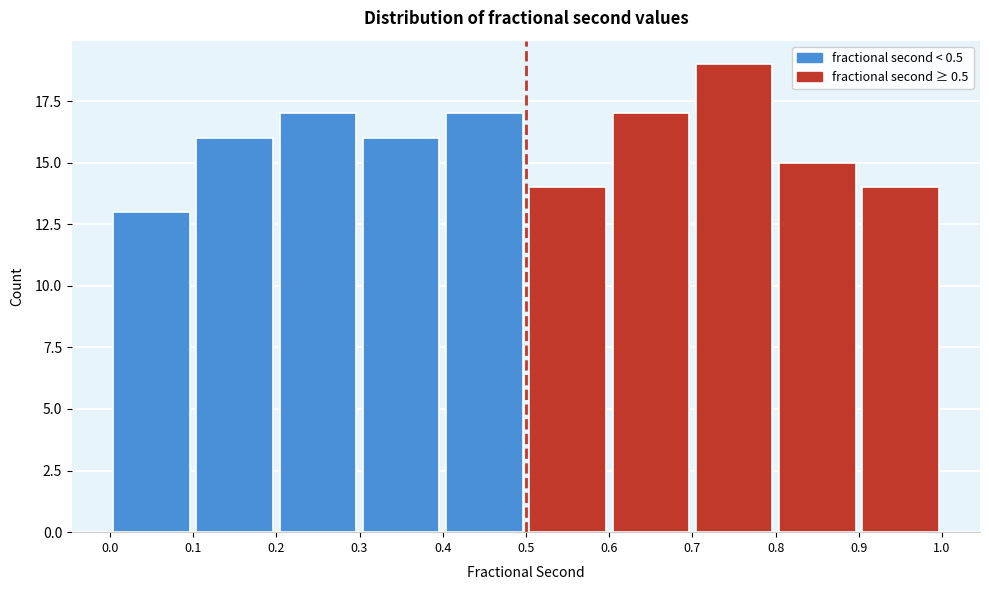

What is the height of the bar covering 0.8 to 0.9 on the x-axis? The values are not printed on the chart, so give them approximately, as read against the axis.

15